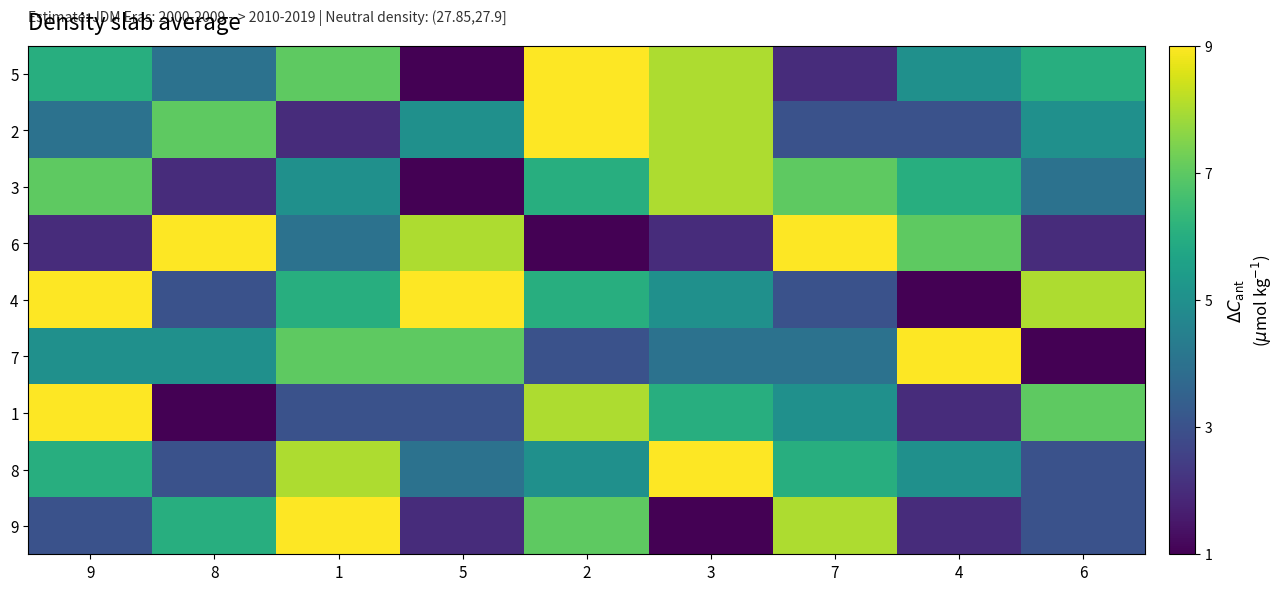

How many data points does each series have?

9